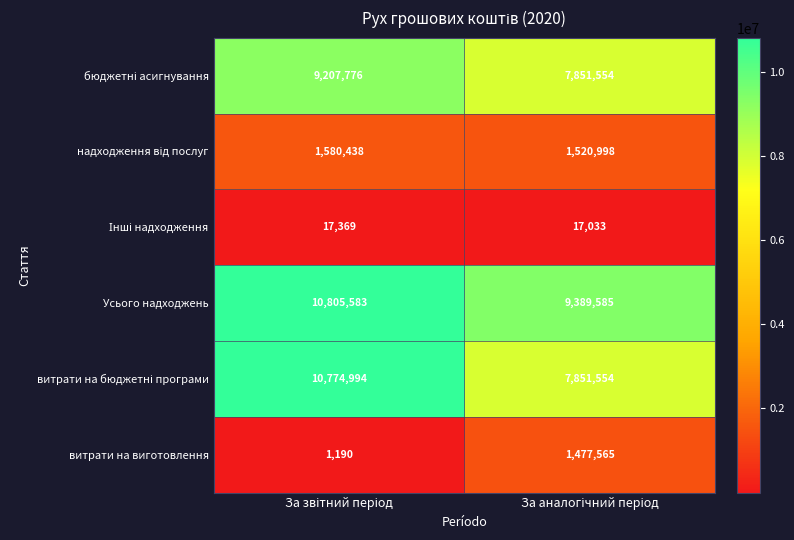

What is the maximum value shown in the chart?

10805583